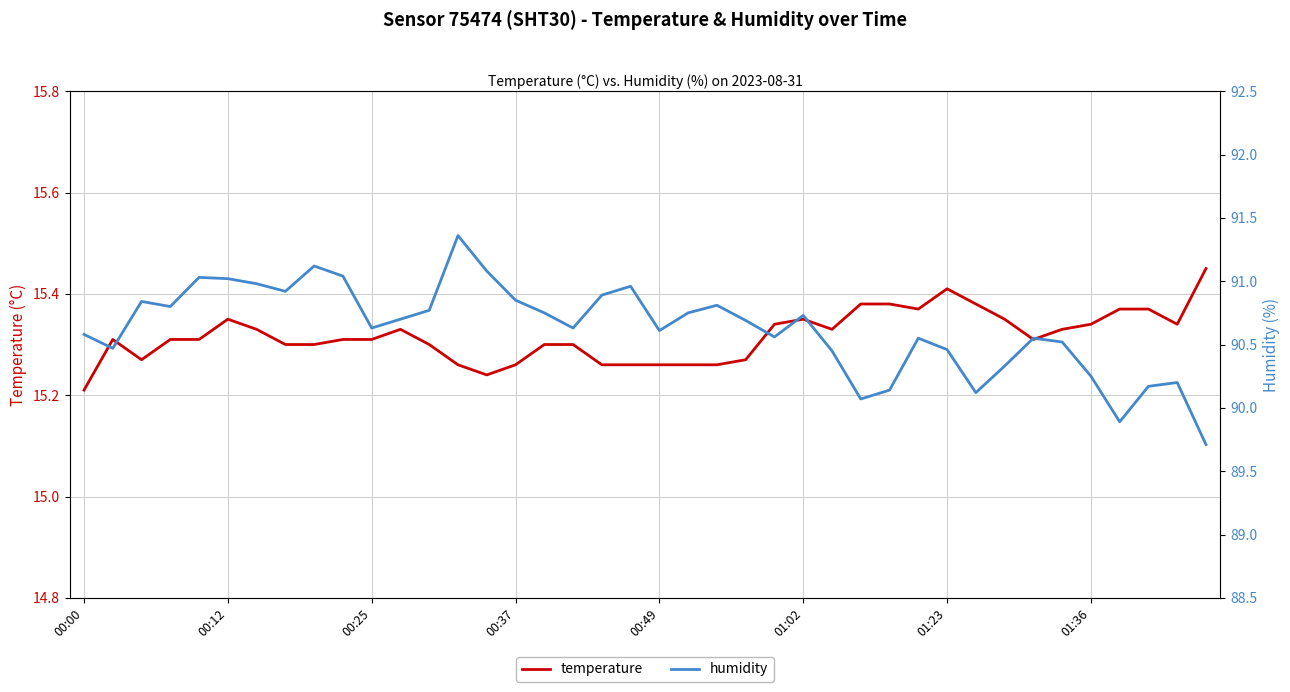

What is the sum of all humidity values?

3625.0